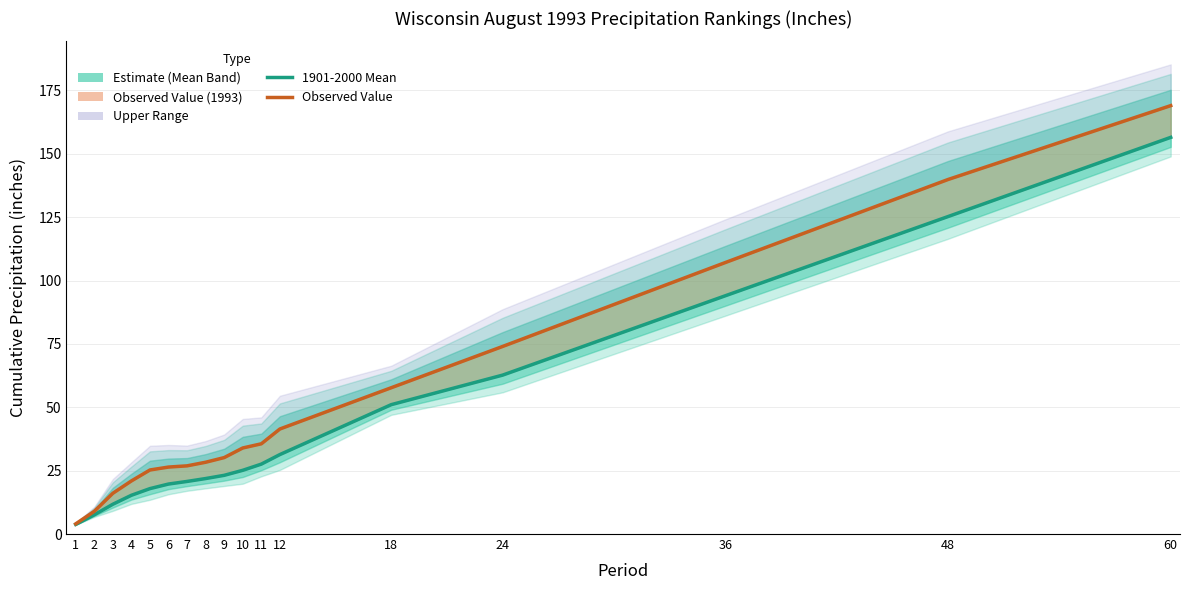

True or false: Observed Value (1993) and 1901-2000 Mean cross at least once.

False